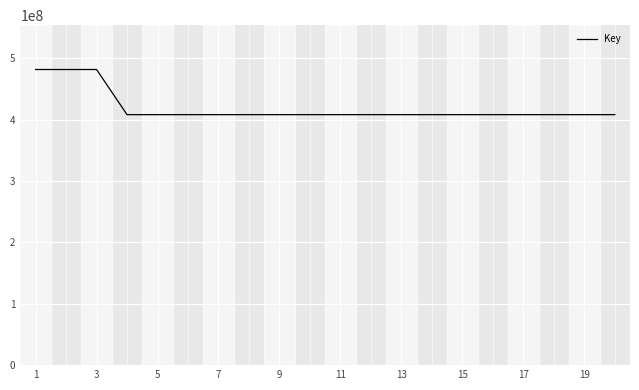

What is the greatest value displayed?

481947234